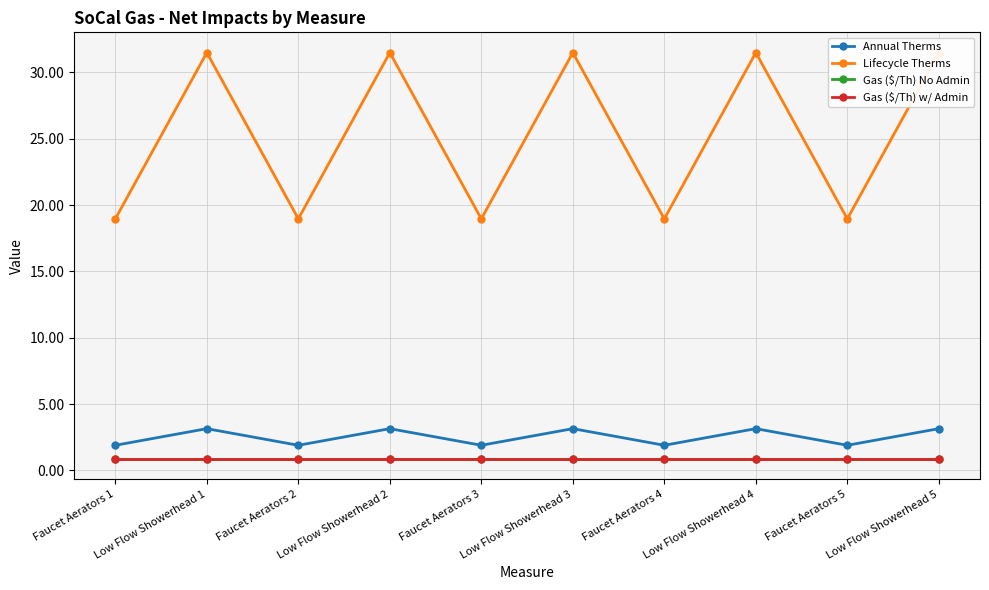

What is the label of the 2nd point from the right?

Faucet Aerators 5